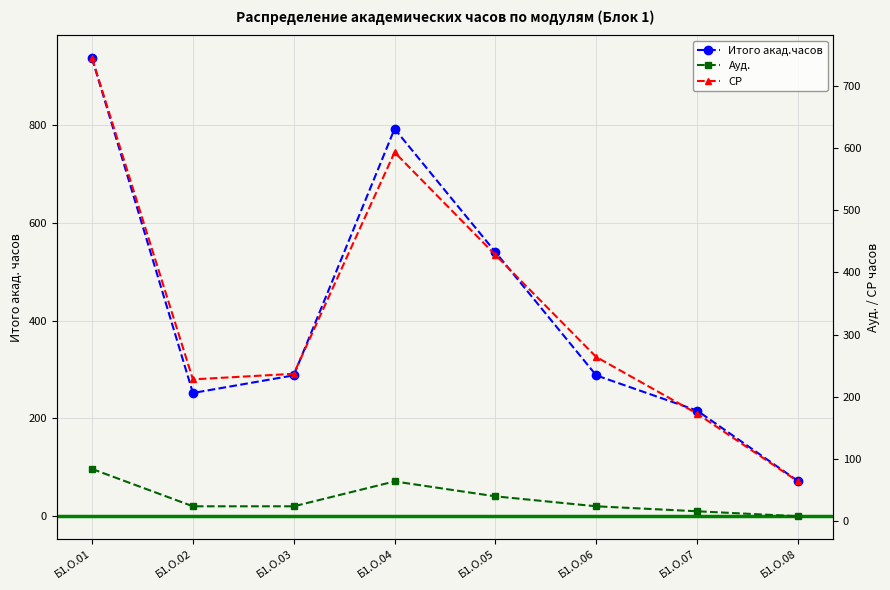

How many data points in Итого акад.часов are above 288?

3